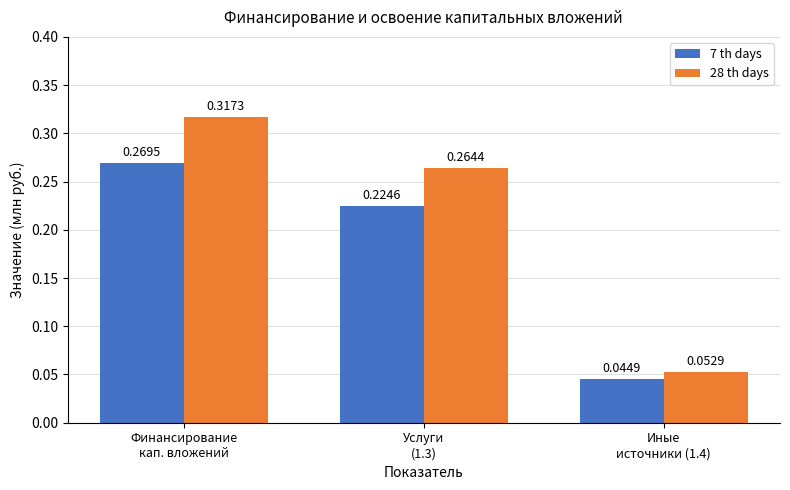

Which series has the largest total across all categories?

28 th days